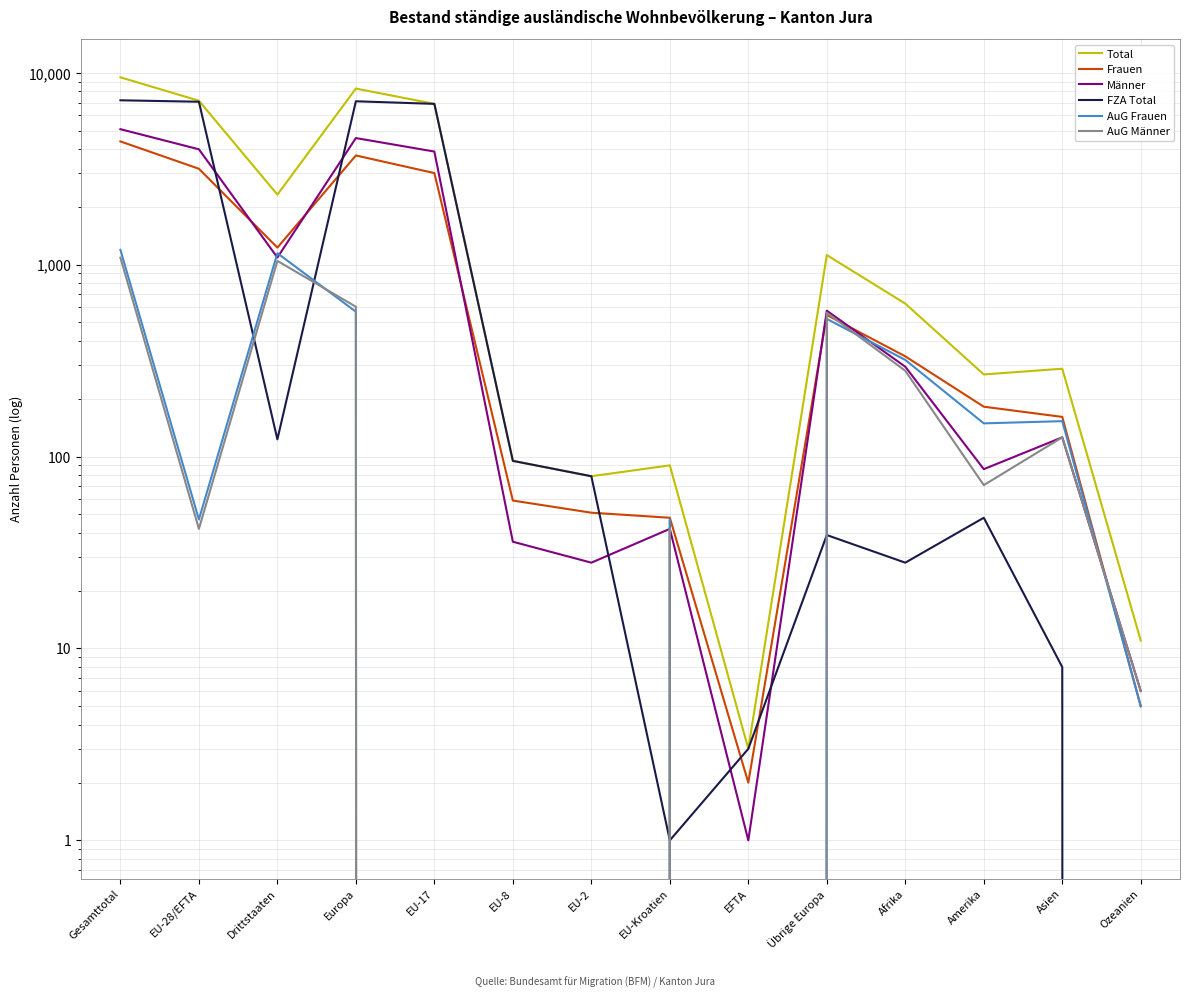

True or false: Männer has more than 0 points higher than both neighbors.

True